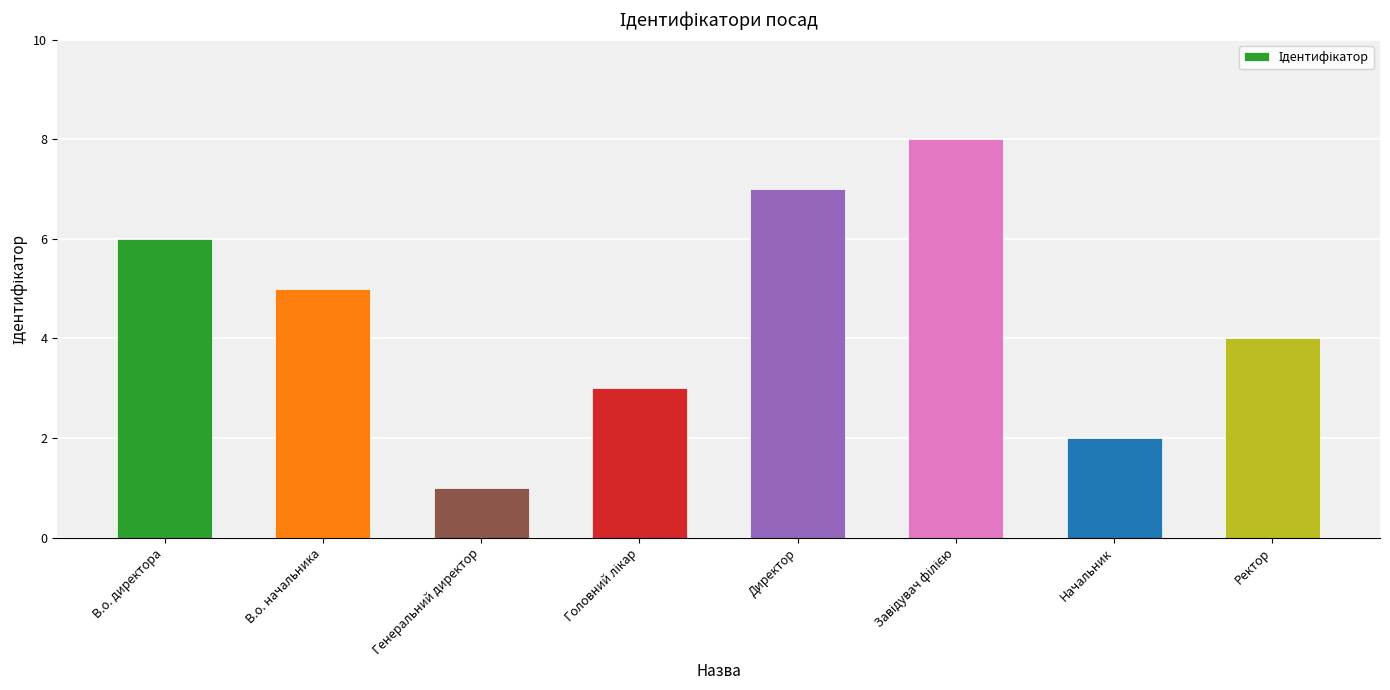

Count the number of categories in the chart.

8